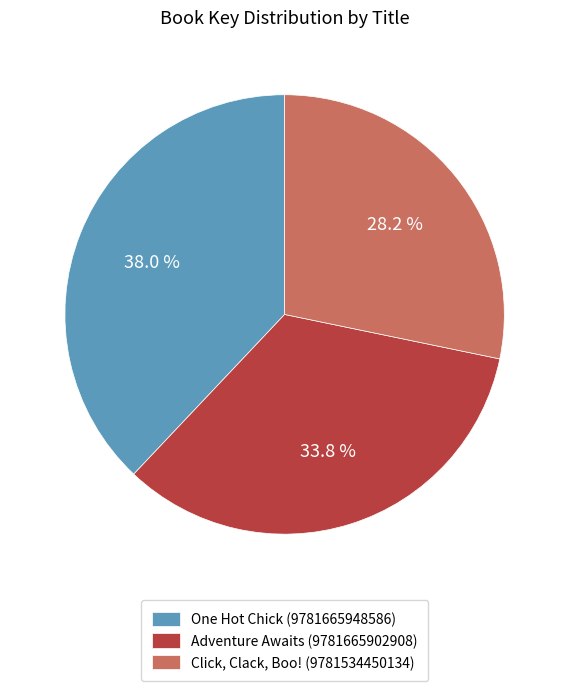

To the nearest percent, what is the difference between the largest and smallest slice percentages?

10%